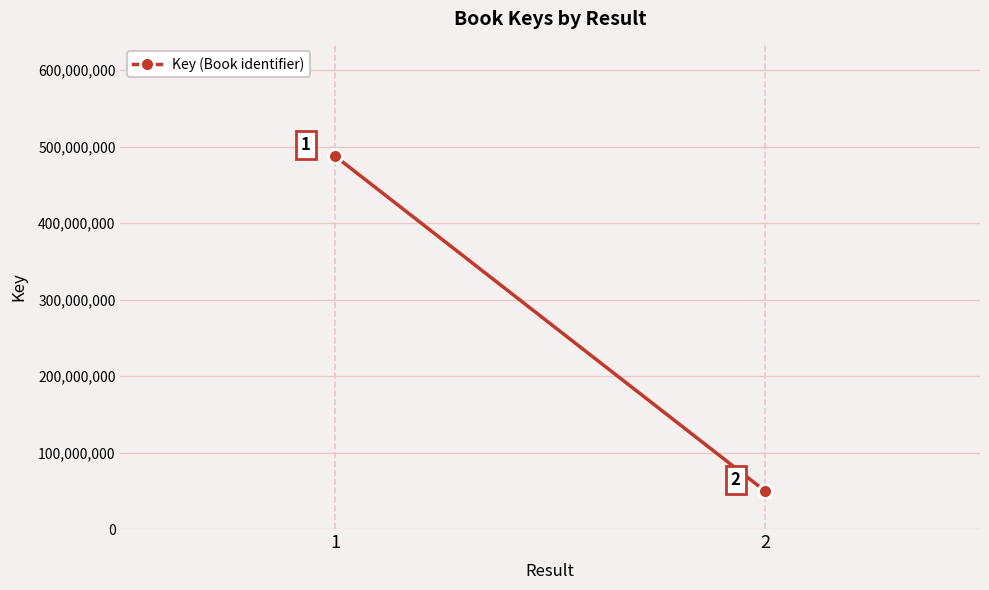

How many categories are shown in the chart?

2